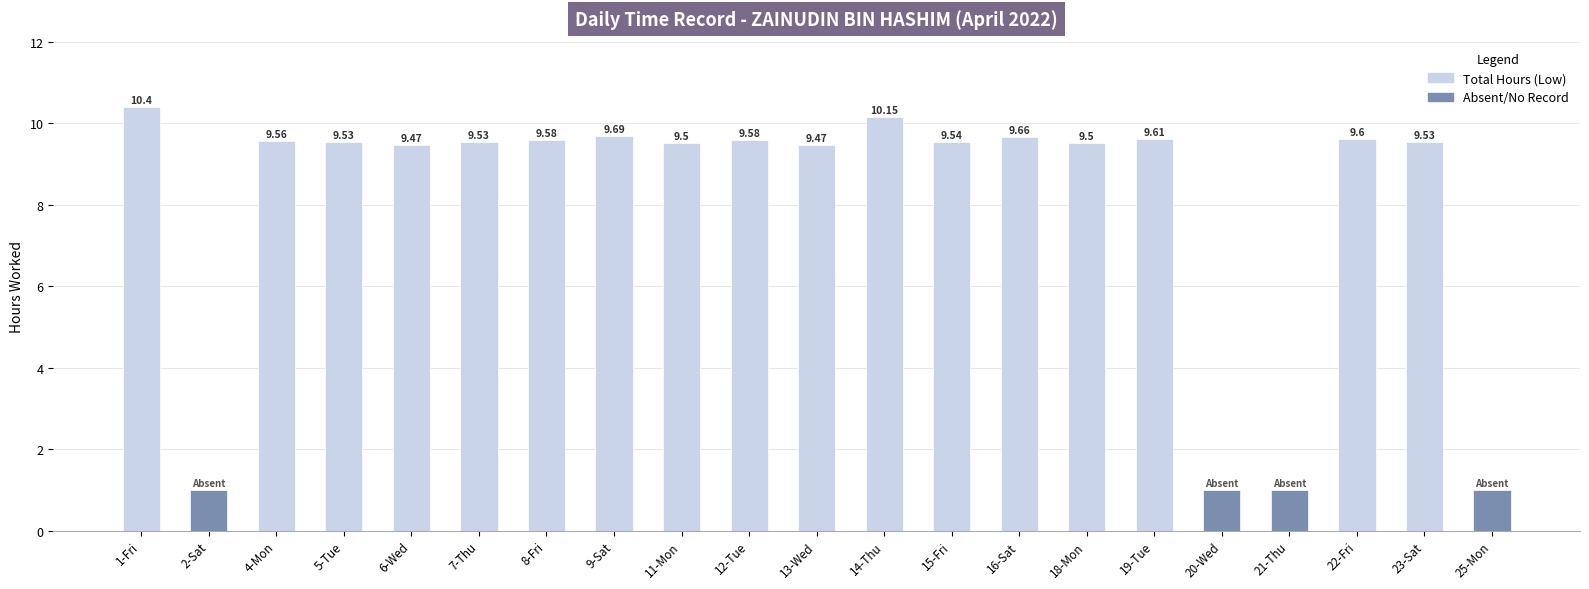

Reading left to right, list all the values displayed in this chart.

Total Hours (Low): 10.4	0.0	9.6	9.5	9.5	9.5	9.6	9.7	9.5	9.6	9.5	10.2	9.5	9.7	9.5	9.6	0.0	0.0	9.6	9.5	0.0
Absent/No Record: 0.0	1.0	0.0	0.0	0.0	0.0	0.0	0.0	0.0	0.0	0.0	0.0	0.0	0.0	0.0	0.0	1.0	1.0	0.0	0.0	1.0